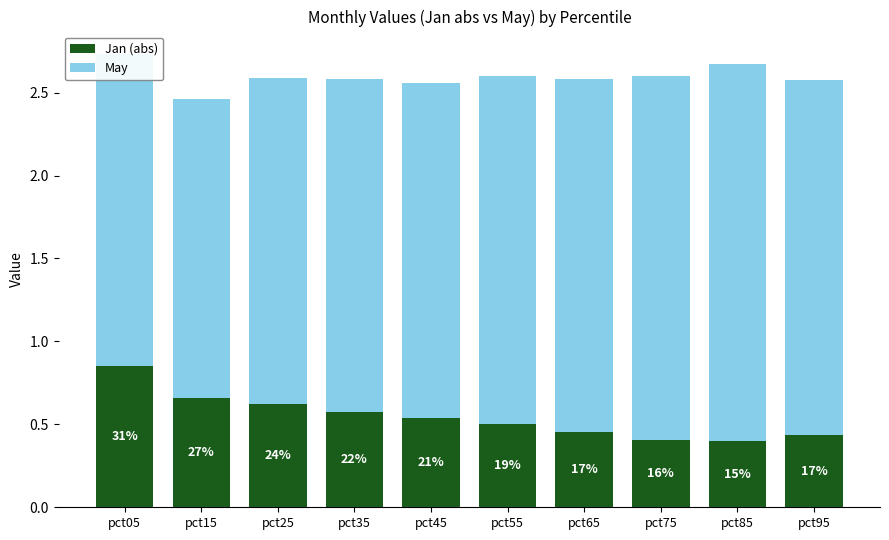

At which label is Jan (abs) closest to 0?

pct85